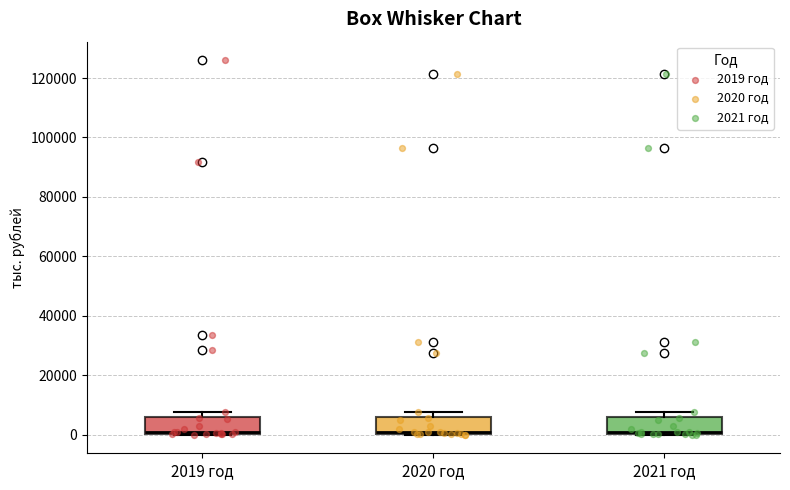

Where is the lower edge of the box for 2021 год on the y-axis? The values are not printed on the chart, so give them approximately, as read against the axis.

0